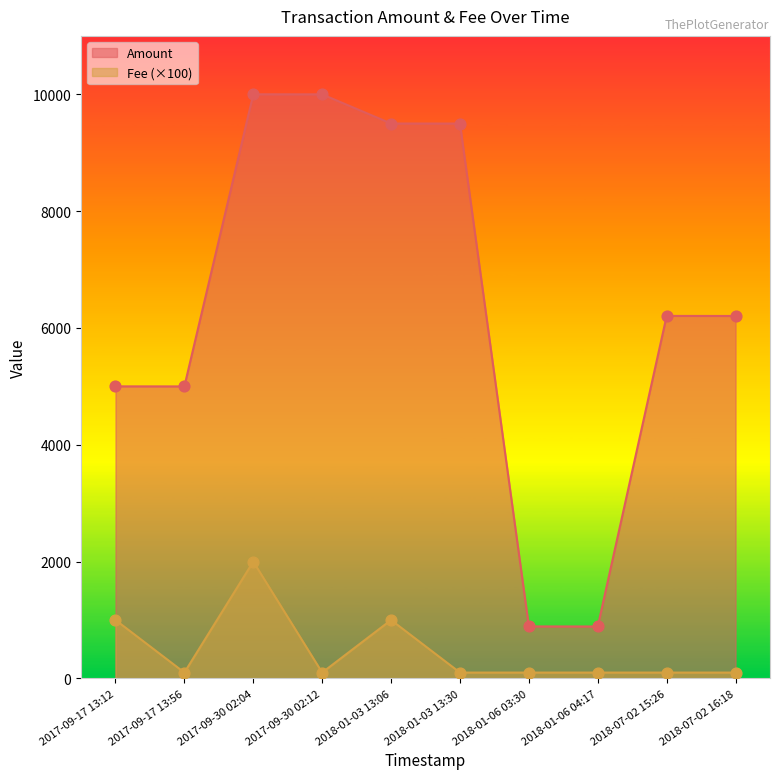

What is the total value across all series at 2017-09-17 13:56?

5099